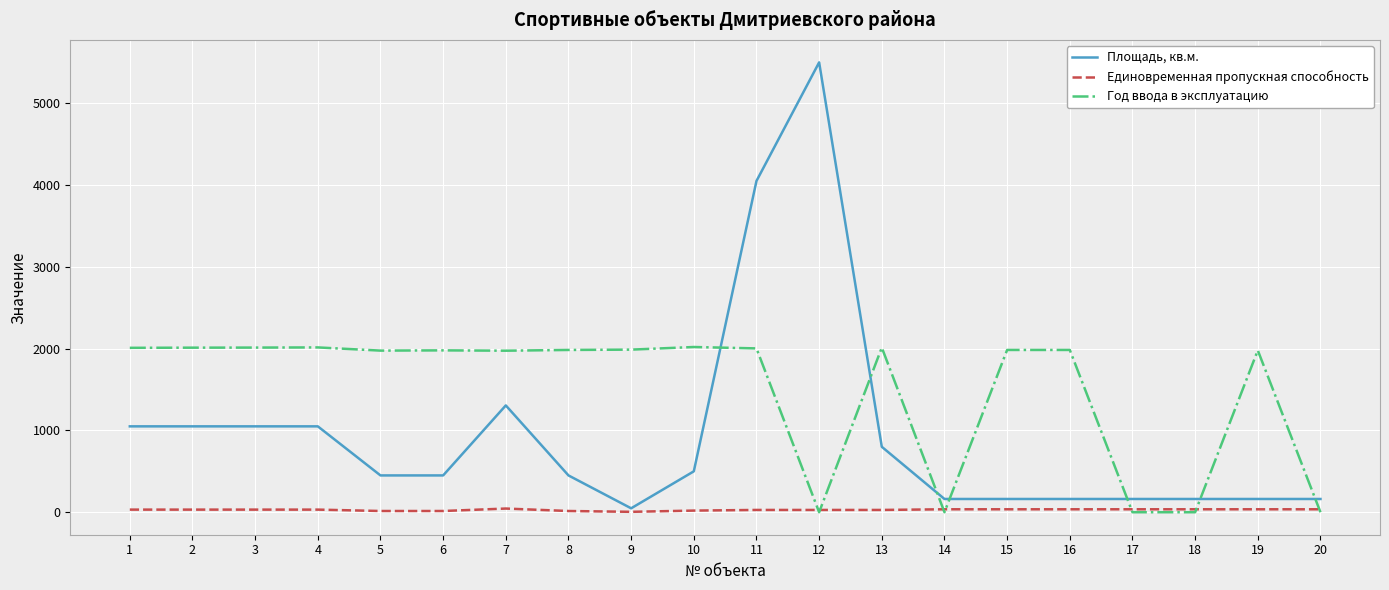

Is it true that Площадь, кв.м. equals 162 at 16?

True